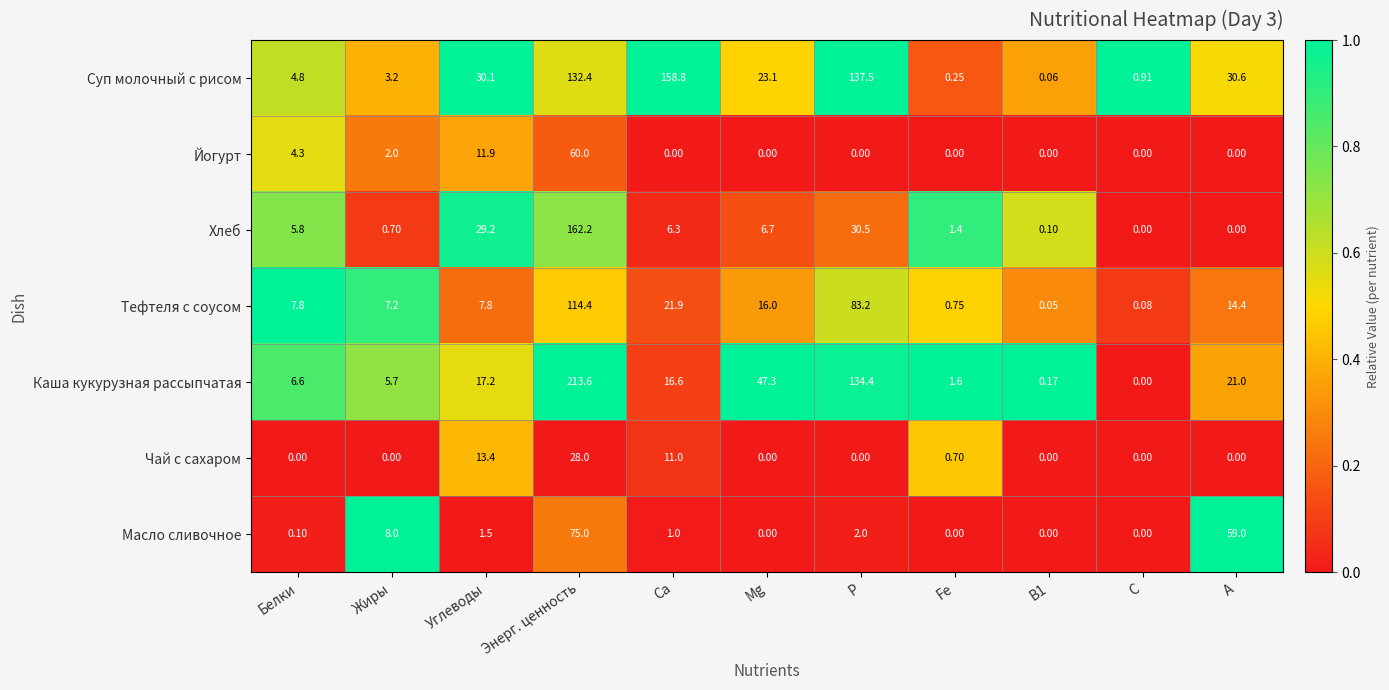

At which label does Хлеб reach its peak?

Энерг. ценность